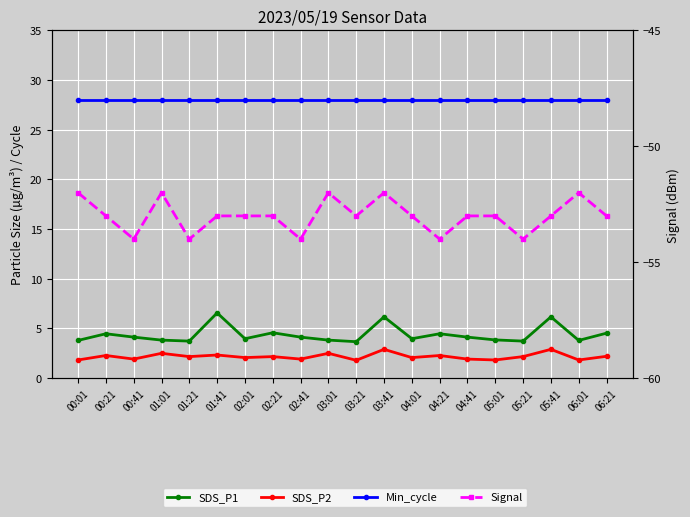

True or false: Signal has a value of -53.0 at 01:41.

True